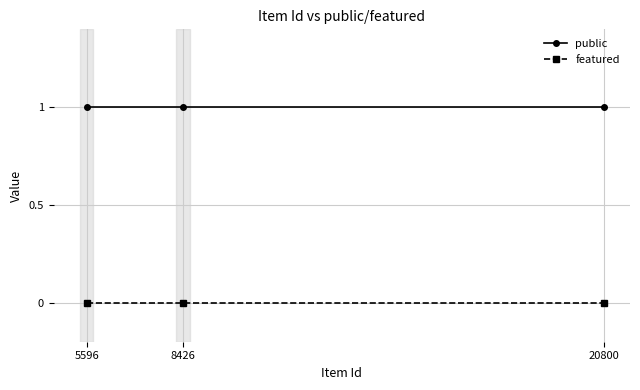

What is the total value across all series at 5596?

1